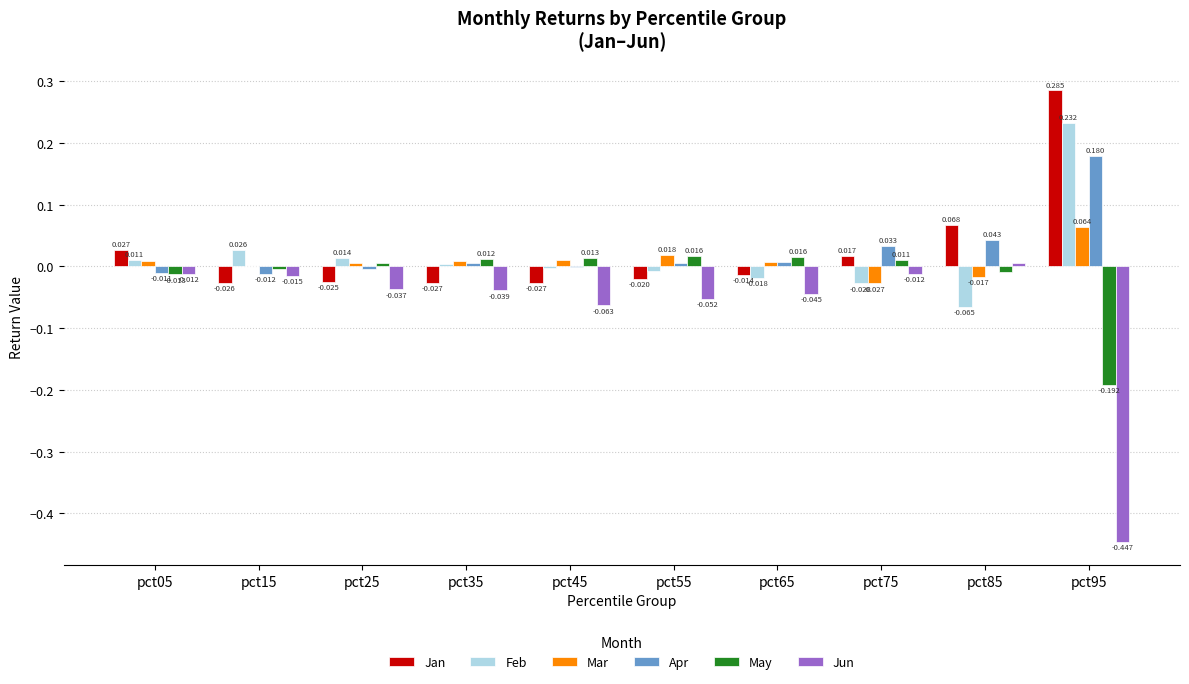

How many series are shown in this chart?

6